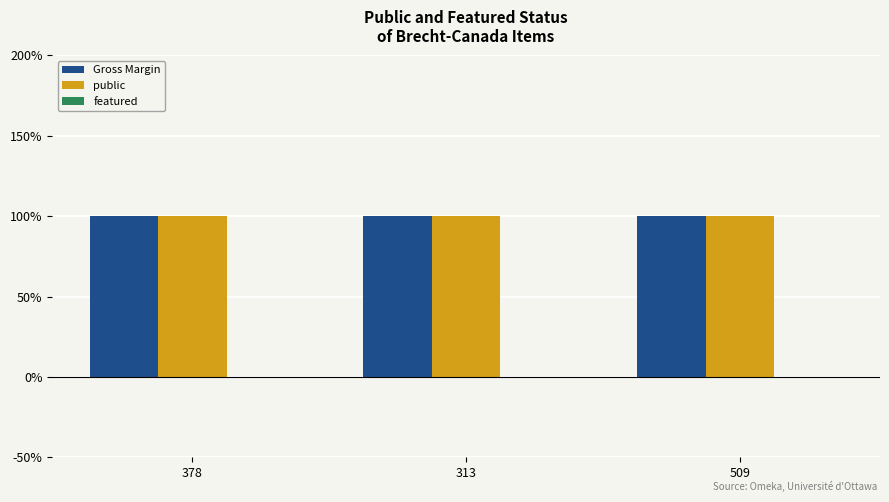

At which category is the sum across all series the highest?

378